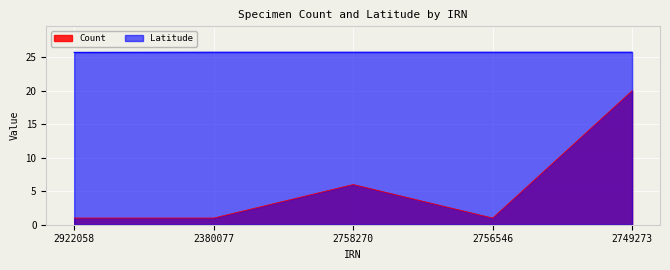

What is the average value of the Count series?

5.8